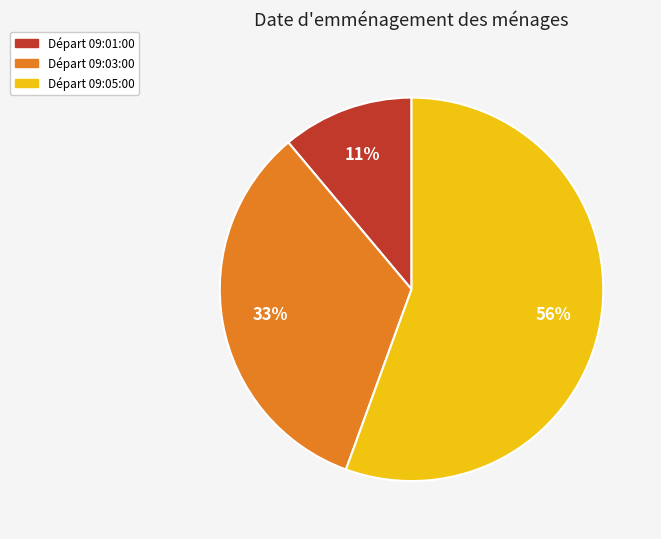

To the nearest percent, what is the average slice percentage?

33%